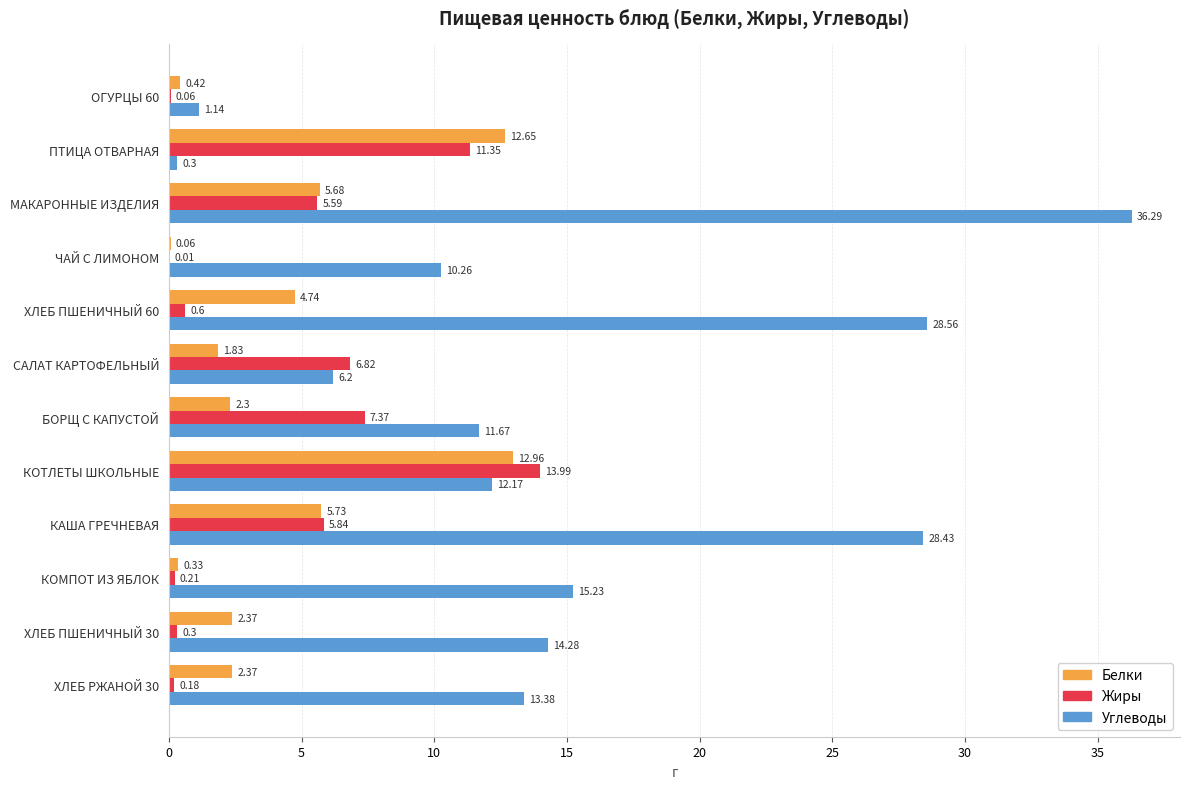

Which category has the highest value across all series?

МАКАРОННЫЕ ИЗДЕЛИЯ